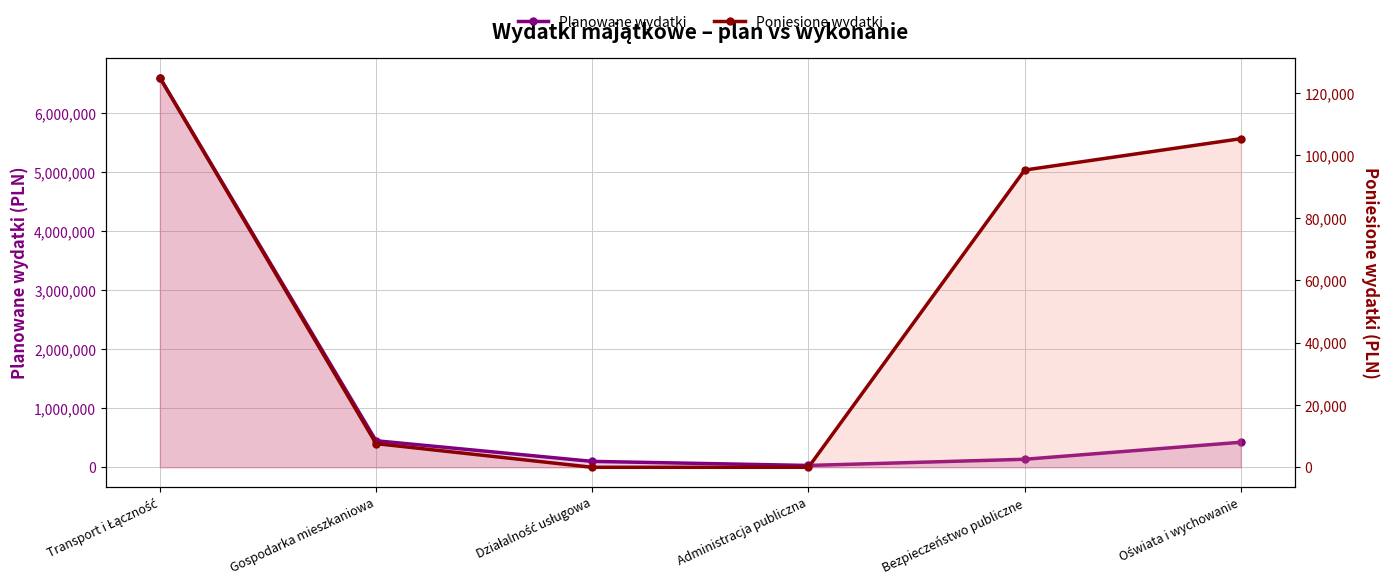

What is the difference between the maximum and minimum values in the Poniesione wydatki series?

124957